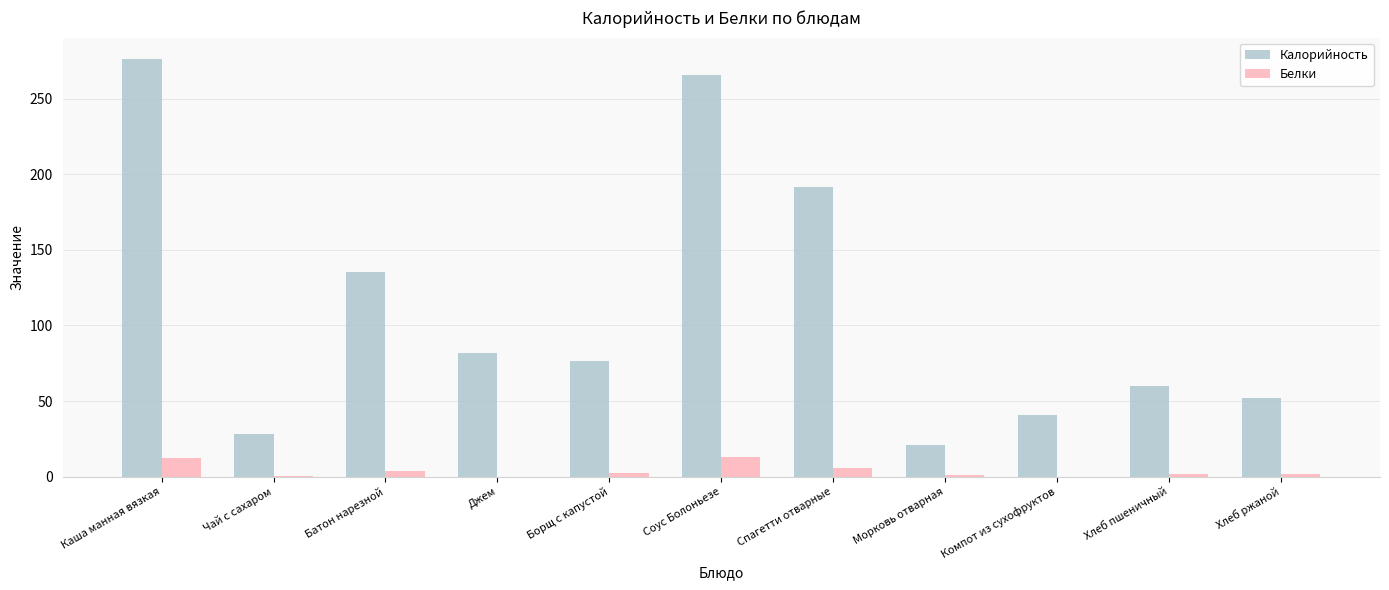

Between Батон нарезной and Джем, which series saw the biggest shift?

Калорийность